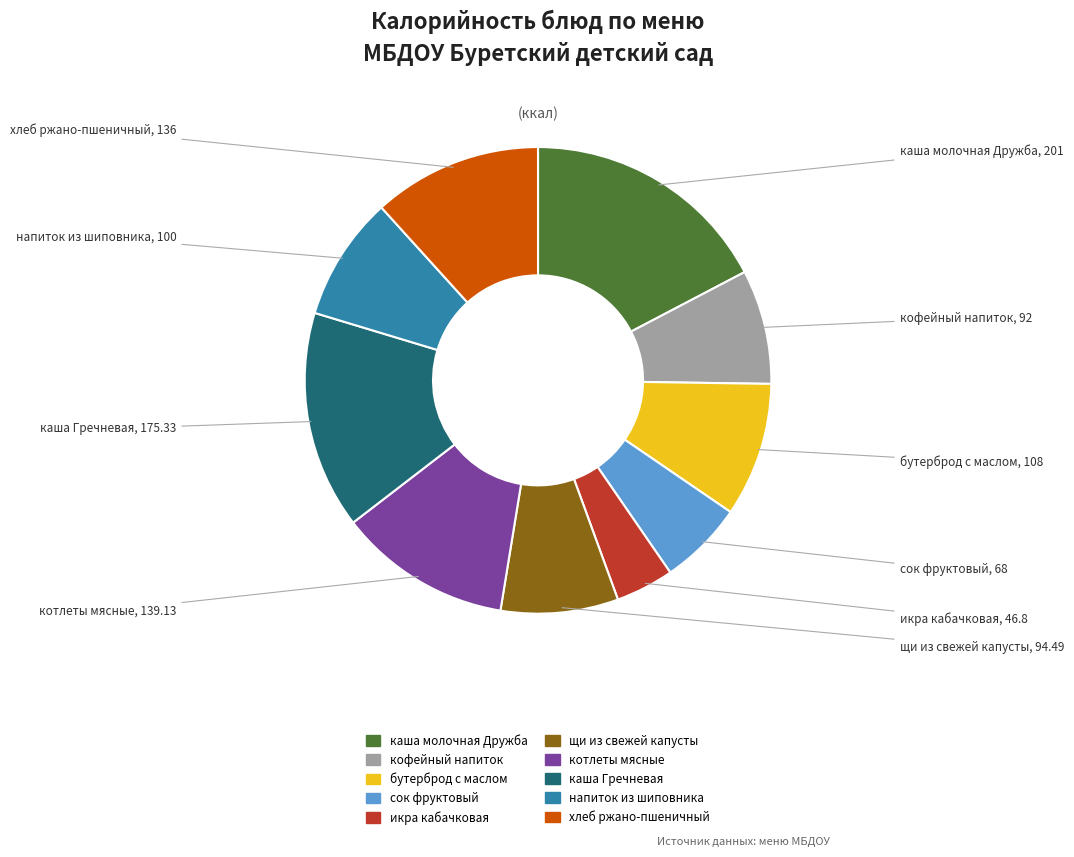

What is the ratio of the value at кофейный напиток to the value at сок фруктовый?

1.4